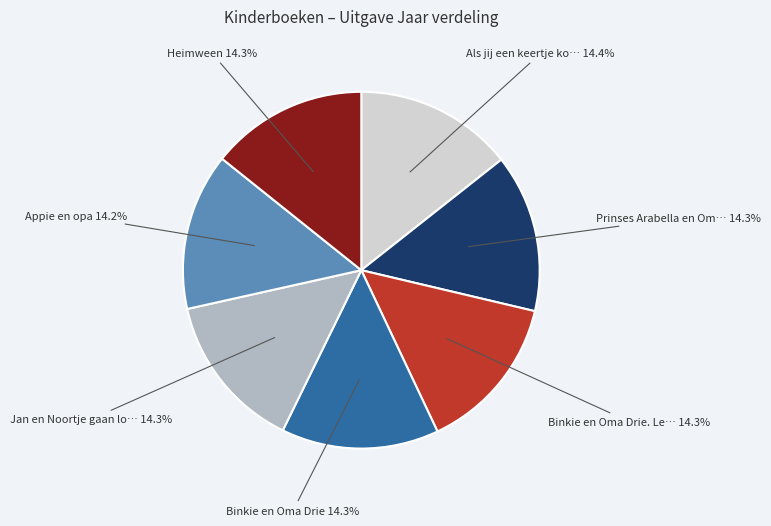

Does Heimween account for over 50% of the chart?

No